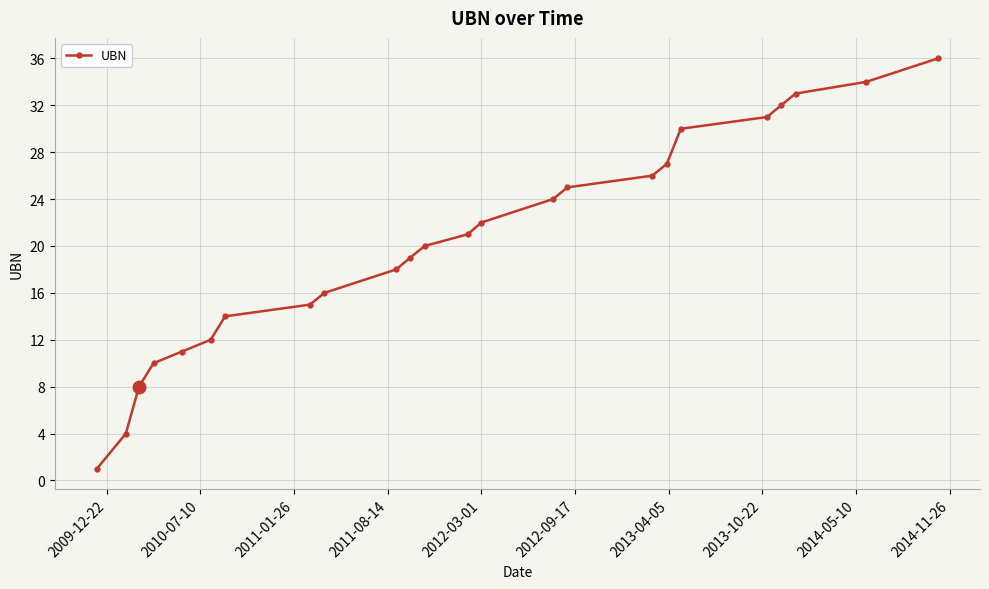

What is the smallest value displayed?

1